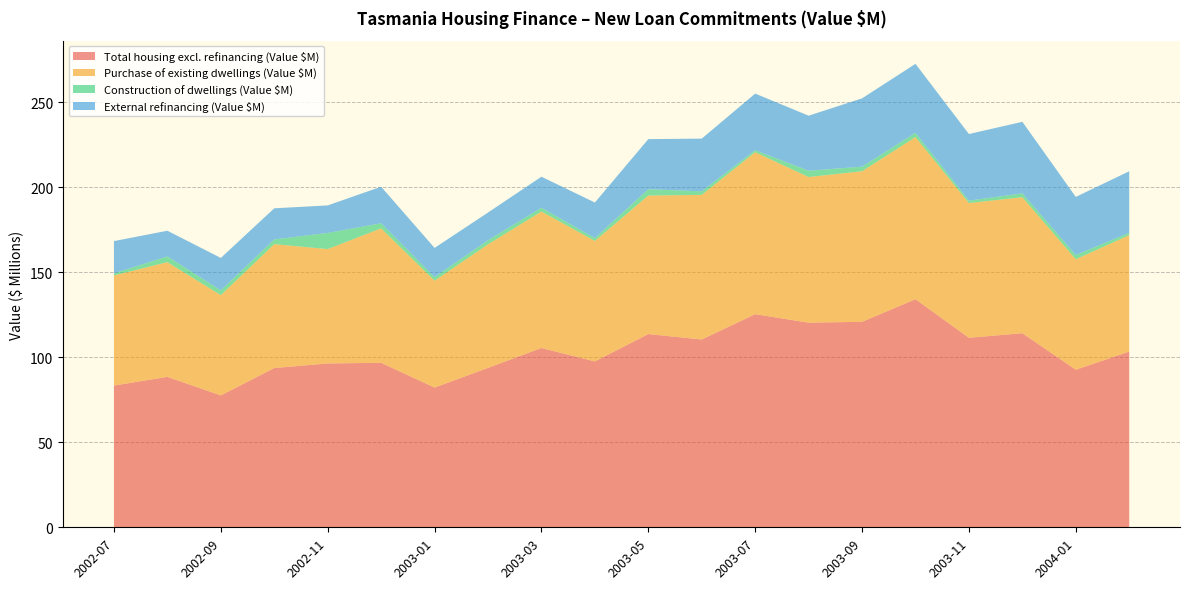

Reading left to right, list all the values displayed in this chart.

Total housing excl. refinancing (Value $M): 2002-07=83.4	2002-08=88.5	2002-09=77.6	2002-10=93.7	2002-11=96.4	2002-12=96.8	2003-01=82.2	2003-02=93.8	2003-03=105.5	2003-04=97.6	2003-05=113.7	2003-06=110.5	2003-07=125.4	2003-08=120.4	2003-09=120.9	2003-10=134.2	2003-11=111.5	2003-12=114.2	2004-01=92.7	2004-02=103.4
Purchase of existing dwellings (Value $M): 2002-07=64.8	2002-08=67.5	2002-09=59.0	2002-10=72.9	2002-11=67.3	2002-12=79.1	2003-01=62.9	2003-02=72.7	2003-03=80.3	2003-04=70.9	2003-05=81.5	2003-06=85.1	2003-07=95.3	2003-08=85.7	2003-09=88.6	2003-10=95.4	2003-11=79.3	2003-12=80.0	2004-01=65.0	2004-02=68.5
Construction of dwellings (Value $M): 2002-07=1.2	2002-08=3.4	2002-09=2.8	2002-10=2.8	2002-11=9.5	2002-12=3.0	2003-01=2.1	2003-02=2.4	2003-03=2.2	2003-04=1.7	2003-05=3.7	2003-06=2.1	2003-07=1.2	2003-08=3.7	2003-09=2.7	2003-10=2.5	2003-11=1.4	2003-12=2.3	2004-01=2.5	2004-02=1.4
External refinancing (Value $M): 2002-07=19.0	2002-08=15.1	2002-09=19.1	2002-10=18.3	2002-11=16.2	2002-12=21.5	2003-01=17.2	2003-02=16.3	2003-03=18.3	2003-04=20.9	2003-05=29.5	2003-06=31.0	2003-07=33.3	2003-08=32.4	2003-09=40.2	2003-10=40.6	2003-11=39.2	2003-12=42.1	2004-01=34.2	2004-02=36.2